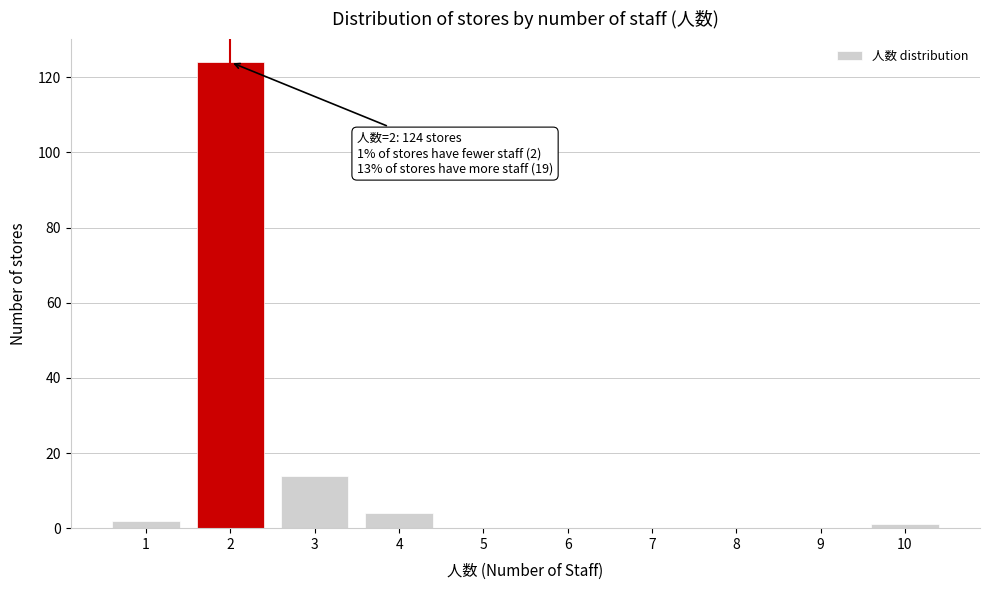

Over which range of the x-axis is the bar tallest?

1.5 to 2.5